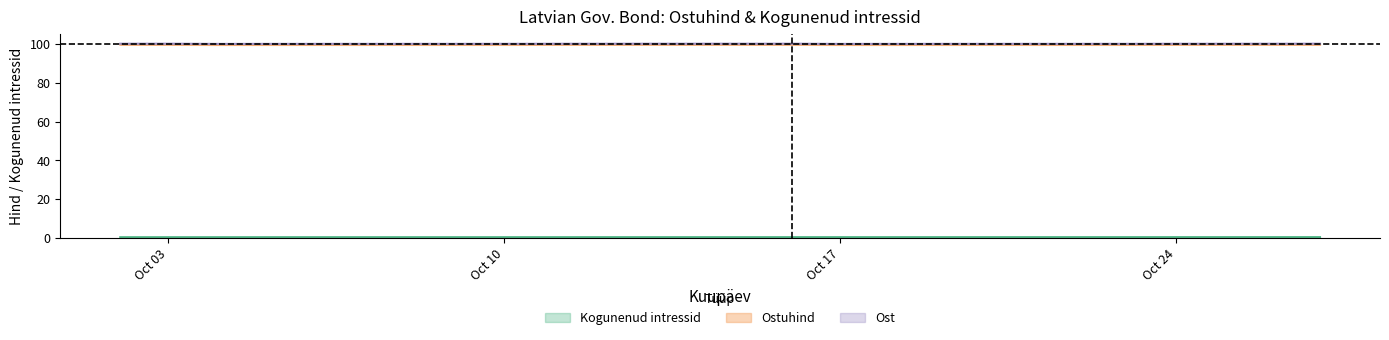

List the series in order of their peak value, lowest first.

Kogunenud intressid, Ostuhind, Ost